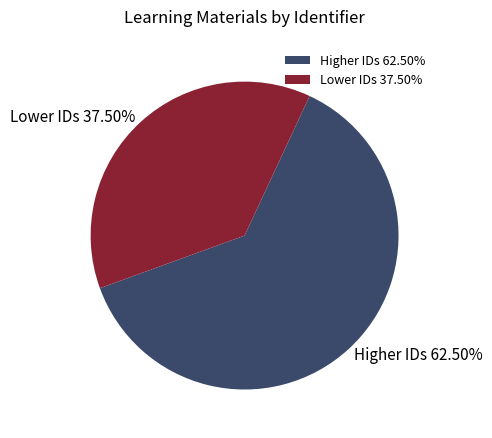

Which category has the smallest portion of the pie?

Lower IDs 37.50%